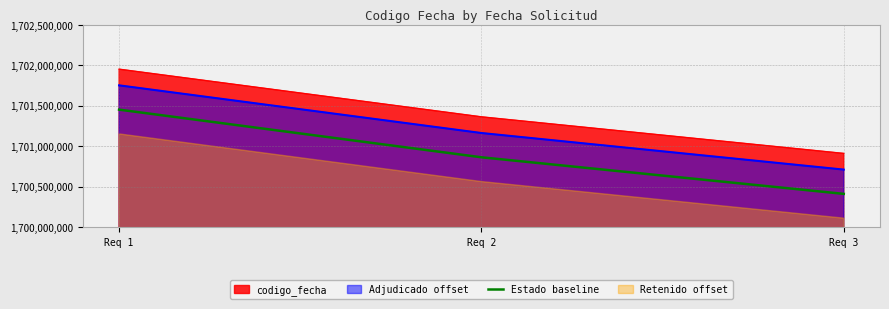

Which category has the highest value in the codigo_fecha series?

Req 1